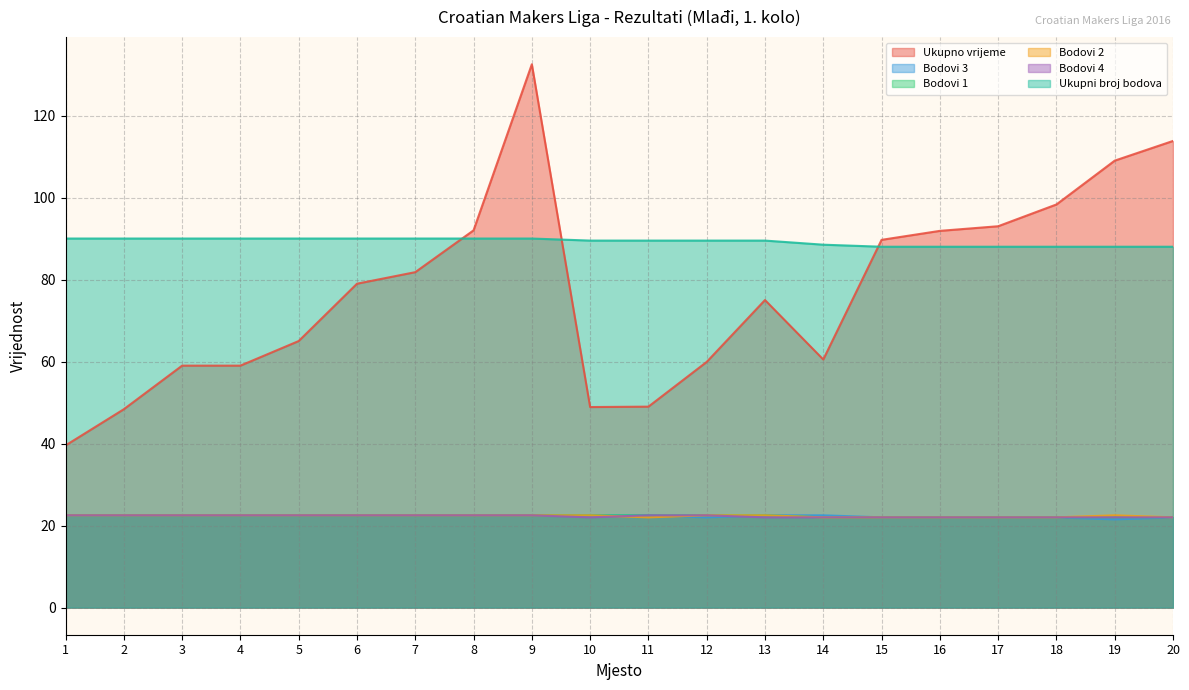

Is it true that Bodovi 4 equals 34.2 at 19?

False